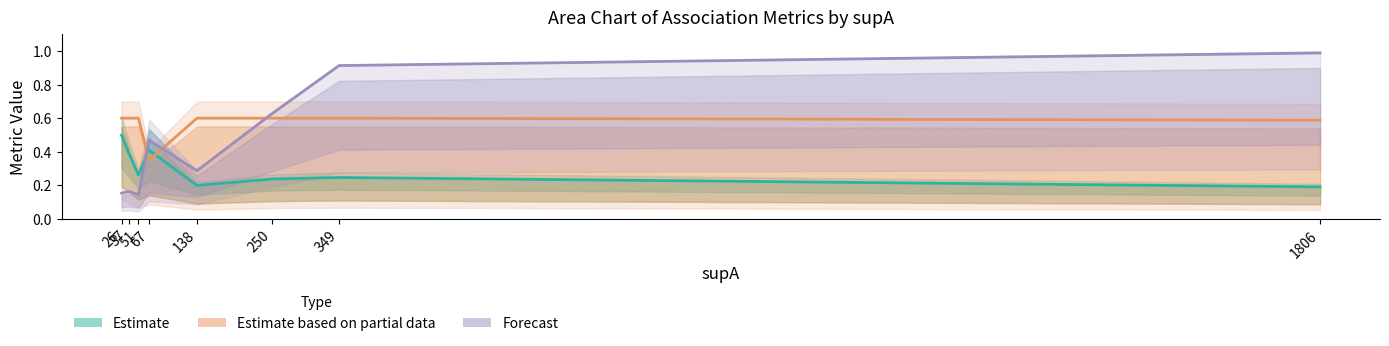

What is the difference between the maximum and minimum values in the Estimate based on partial data series?

0.3